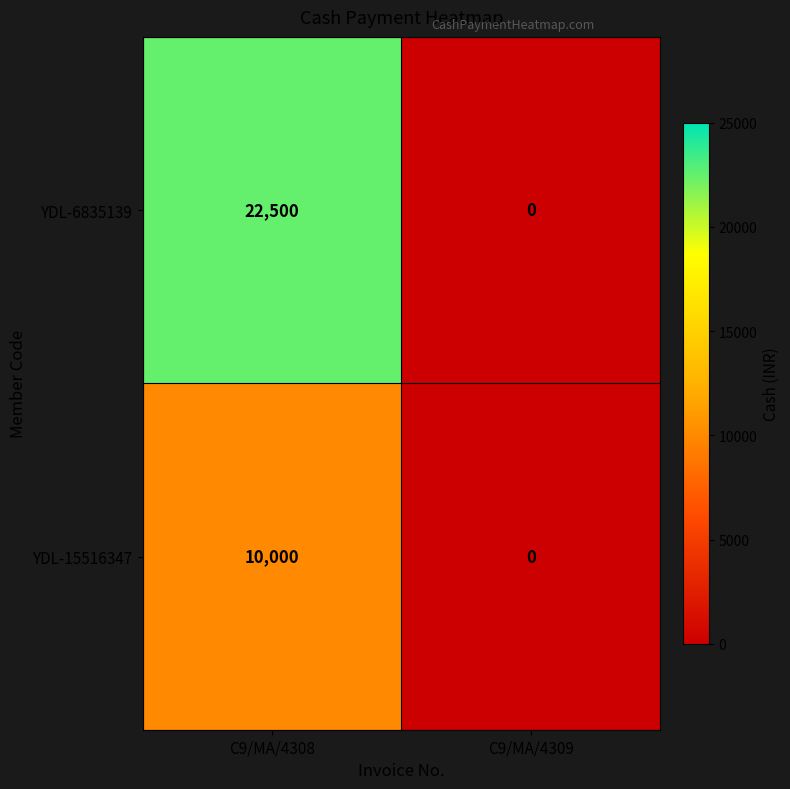

What is the difference between the maximum and minimum values in the YDL-6835139 series?

22500